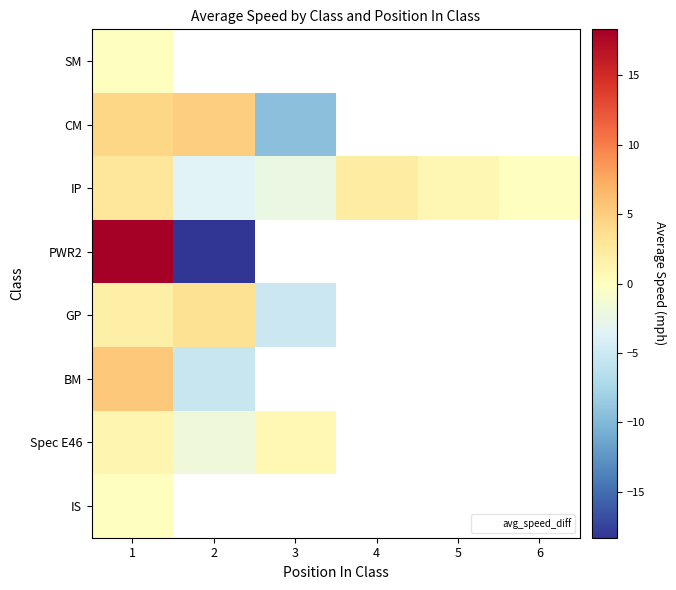

Rank the series by their maximum value, from lowest to highest.

SM, IS, Spec E46, IP, GP, CM, BM, PWR2